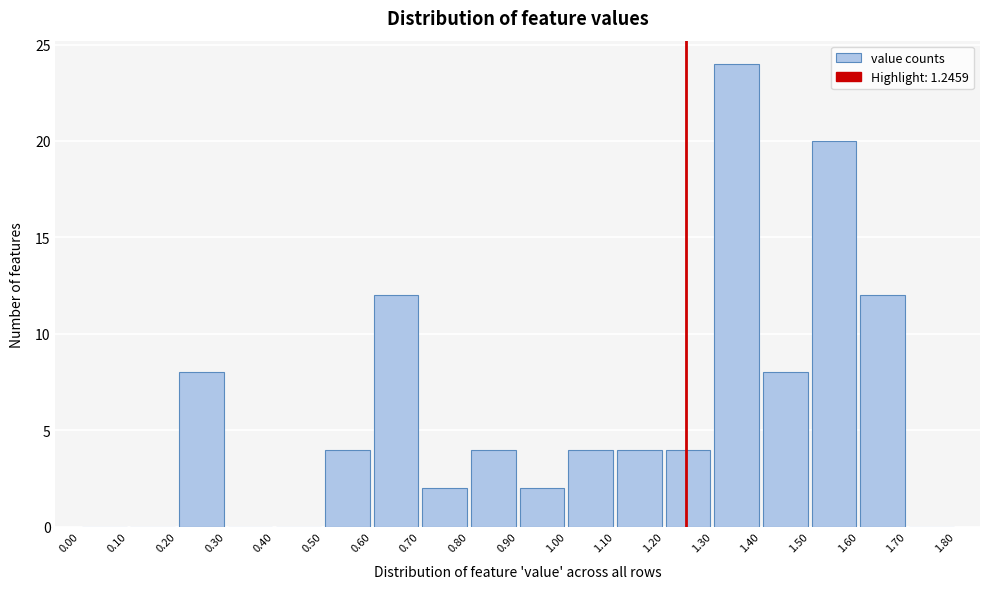

How tall is the bar that spans 0.20 to 0.30 on the x-axis? The values are not printed on the chart, so give them approximately, as read against the axis.

8